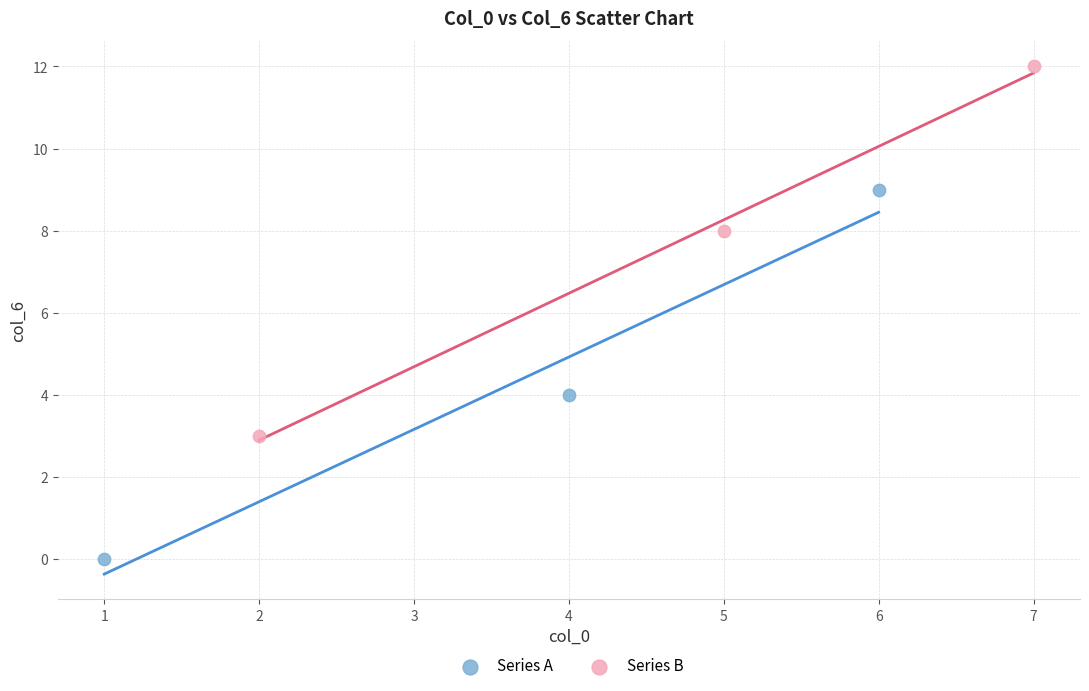

Which series reaches the minimum Y coordinate?

Series A